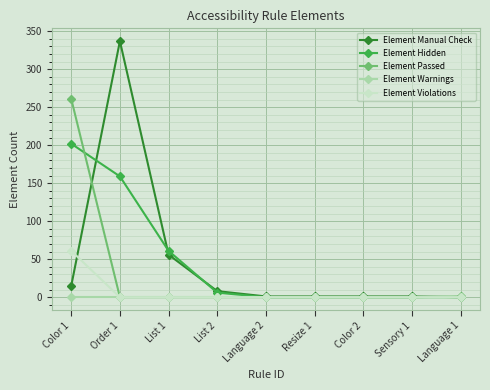

Which category has the highest value in the Element Passed series?

Color 1